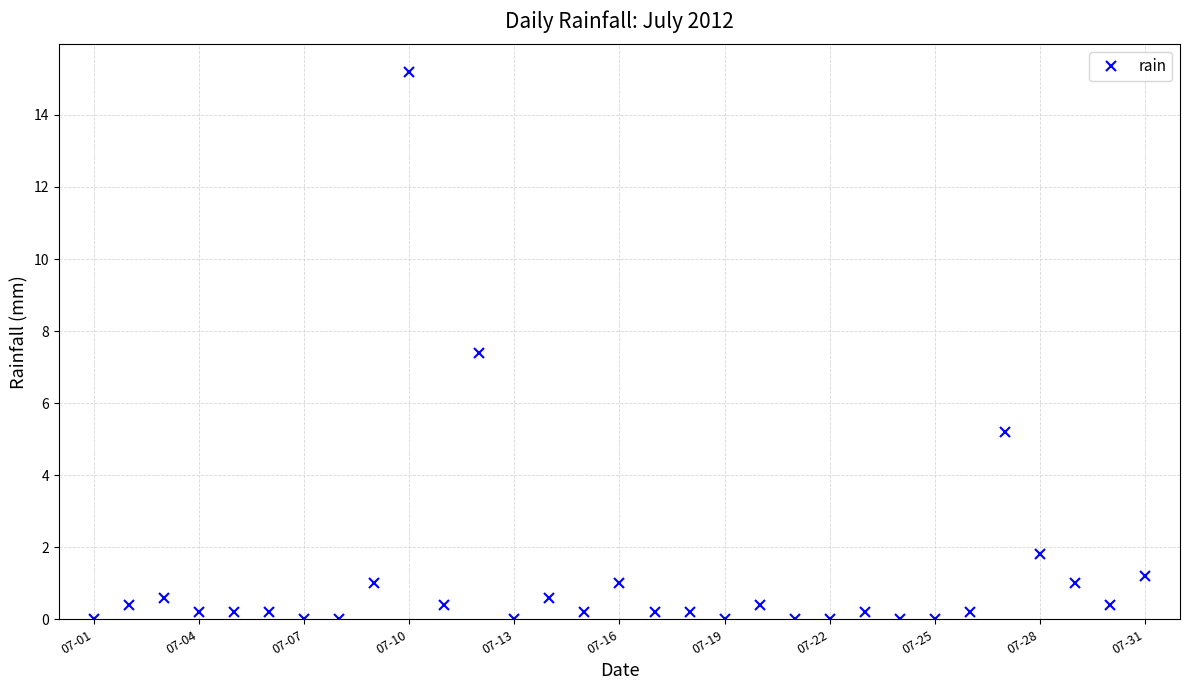

How many distinct data groups are displayed?

1